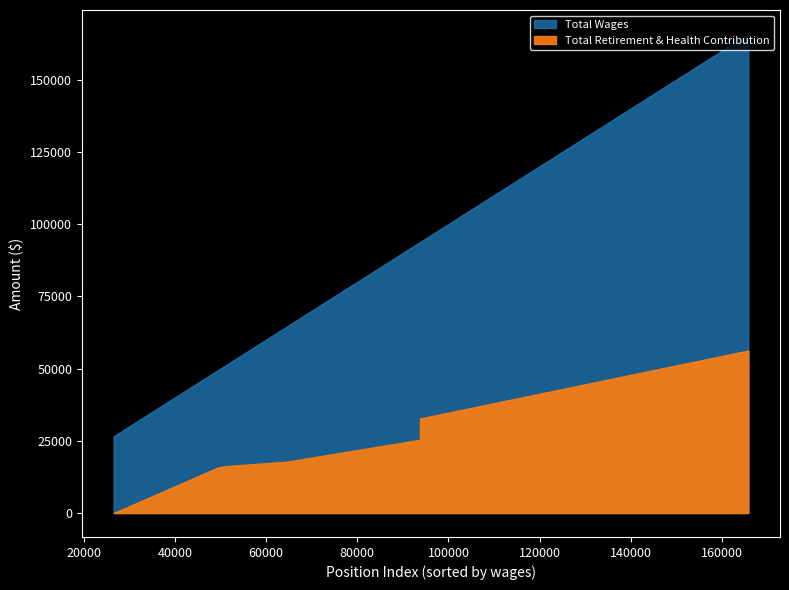

True or false: Total Wages and Total Retirement & Health Contribution intersect in this chart.

False